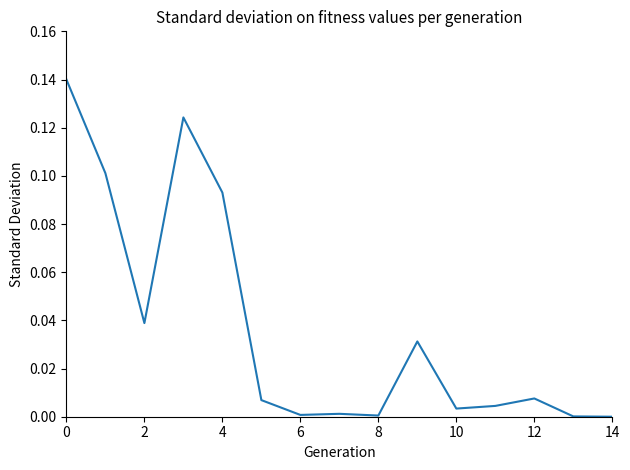

How many lines are shown in the chart?

1